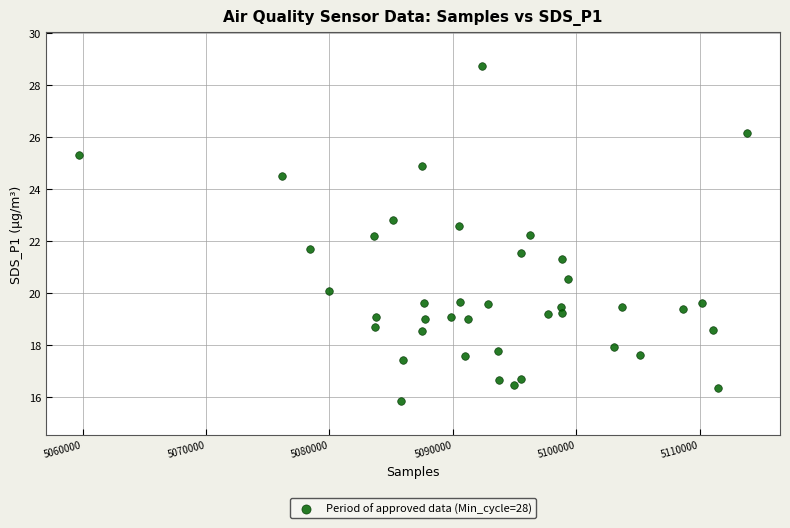

What is the range of Y values (max minus min)?

12.9